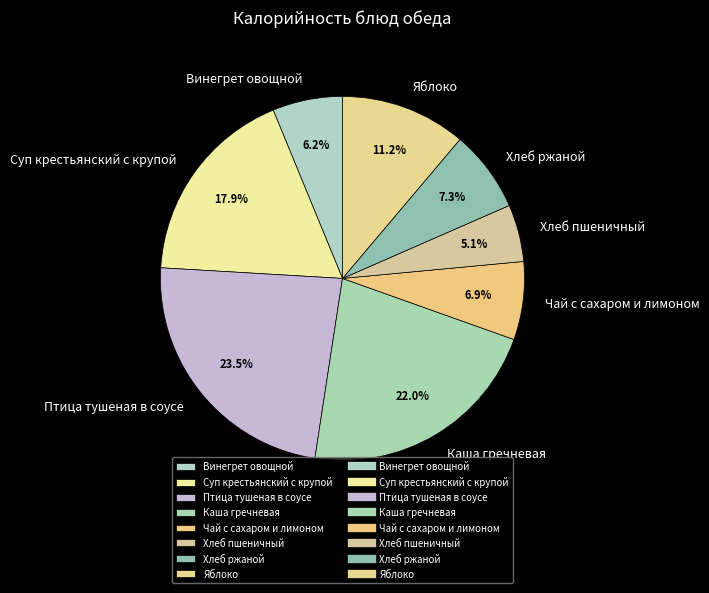

Is the sum of Каша гречневая and Хлеб ржаной greater than half?

No